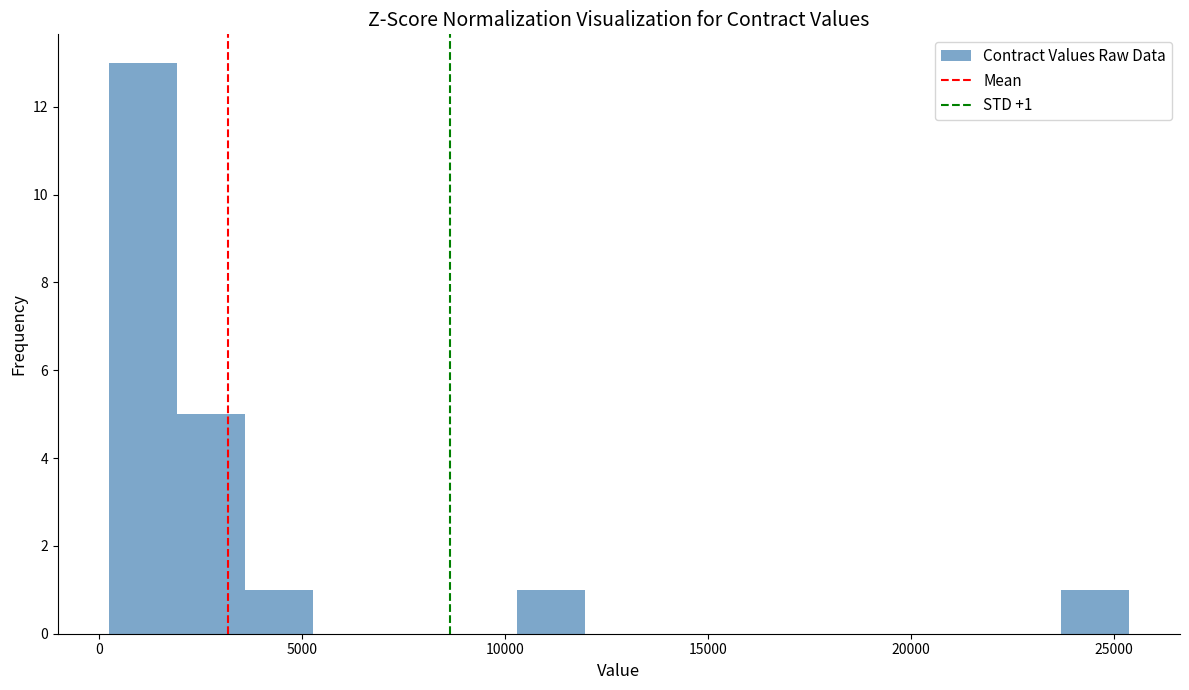

Around what value on the x-axis is the tallest bar? Give the approximate position of its centre, as read against the axis.

1000